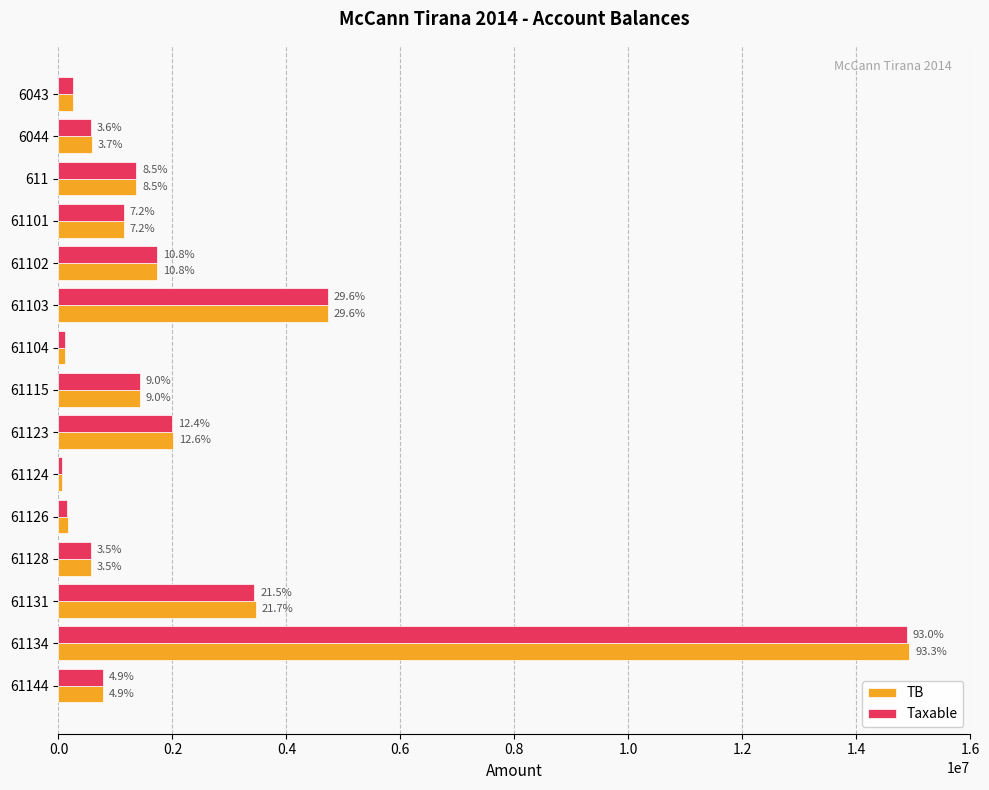

Reading right to left, extract all data points from this chart.

TB: 779642.1	14931158.8	3465988.5	567460.5	163090.0	61813.2	2010362.2	1434003.2	105900.0	4735066.9	1735151.5	1149043.7	1366068.5	588118.9	250227.1
Taxable: 779642.1	14887859.8	3437988.5	567460.5	157990.0	61813.2	1991862.2	1433753.2	105900.0	4731146.9	1735151.5	1149043.7	1366068.5	575296.9	250227.1